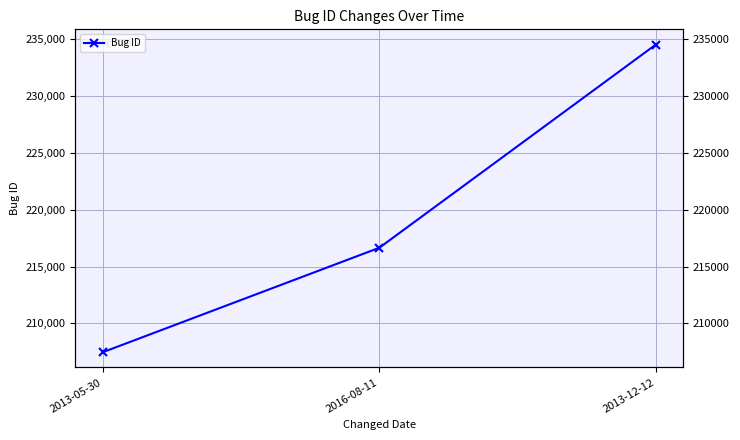

How many data points are above 216655?

1